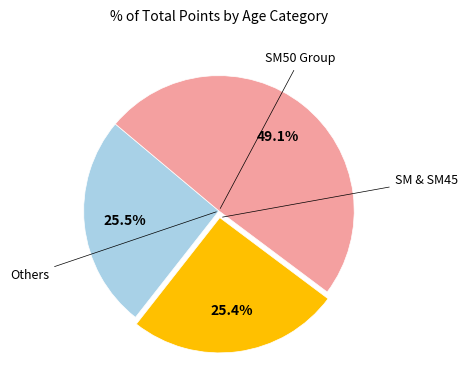

Is there any slice that represents more than half of the pie?

No